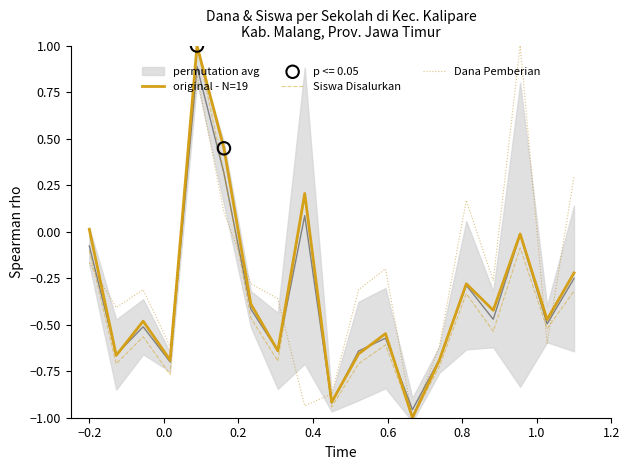

Which series reaches the minimum Y coordinate?

original - N=19